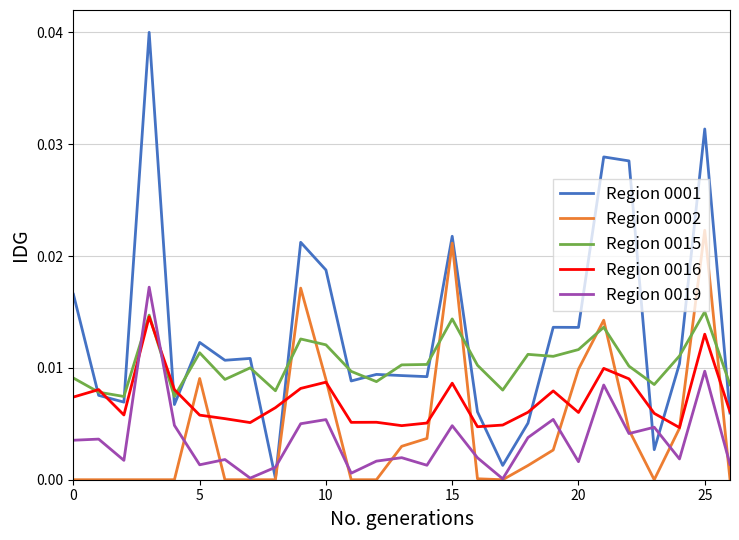

True or false: Region 0002 and Region 0015 cross at least once.

True